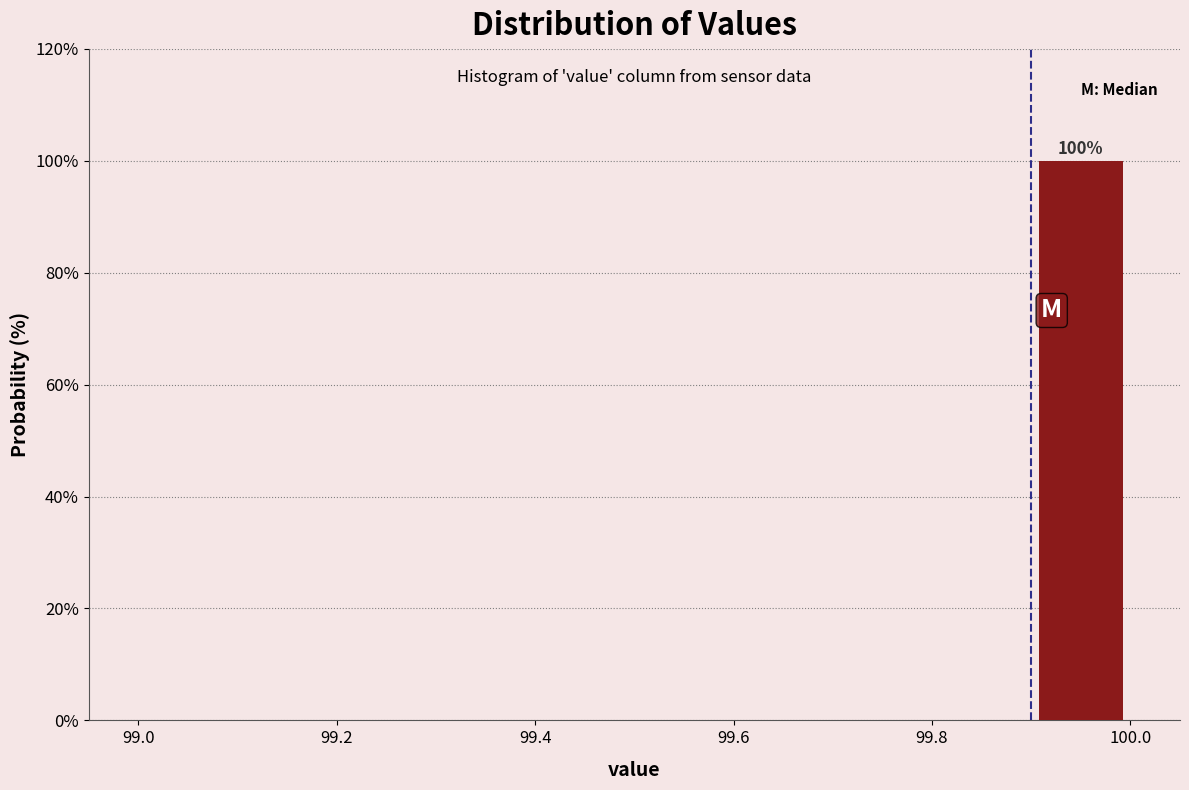

Over which range of the x-axis is the bar tallest?

99.9 to 100.0